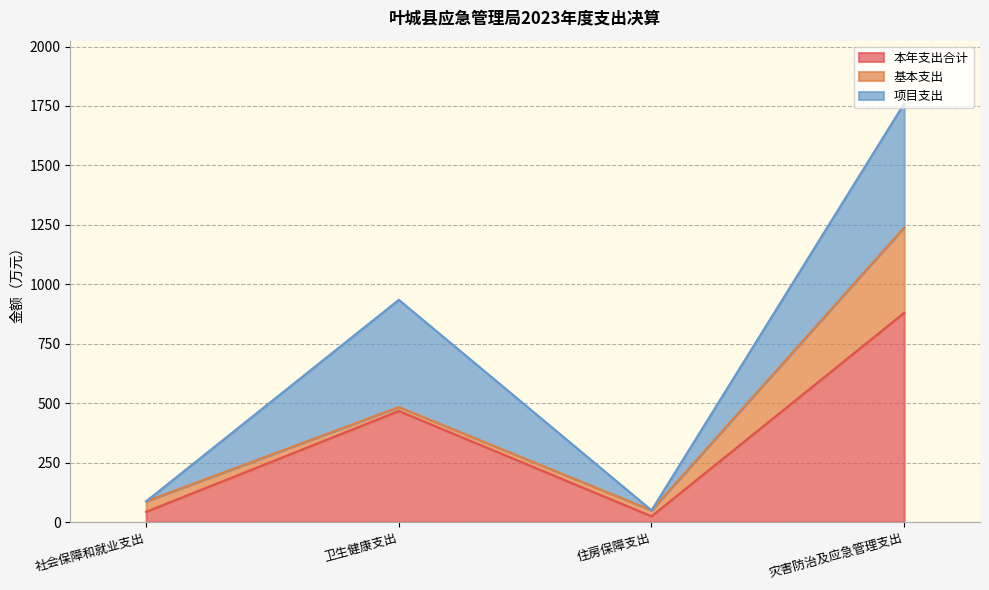

What is the label of the 3rd point from the right?

卫生健康支出